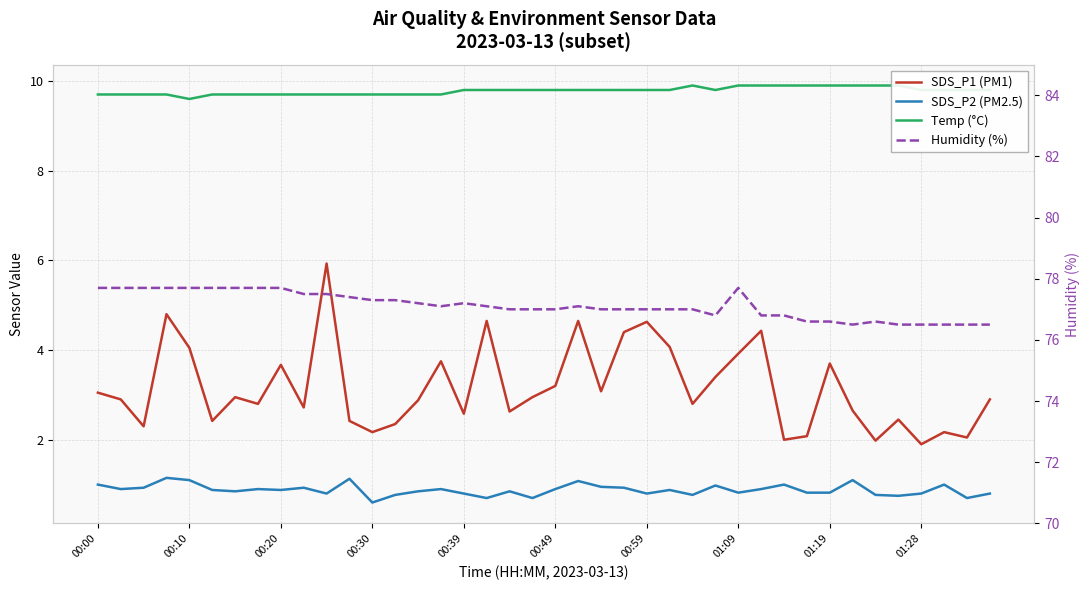

At which category is the sum across all series the highest?

10